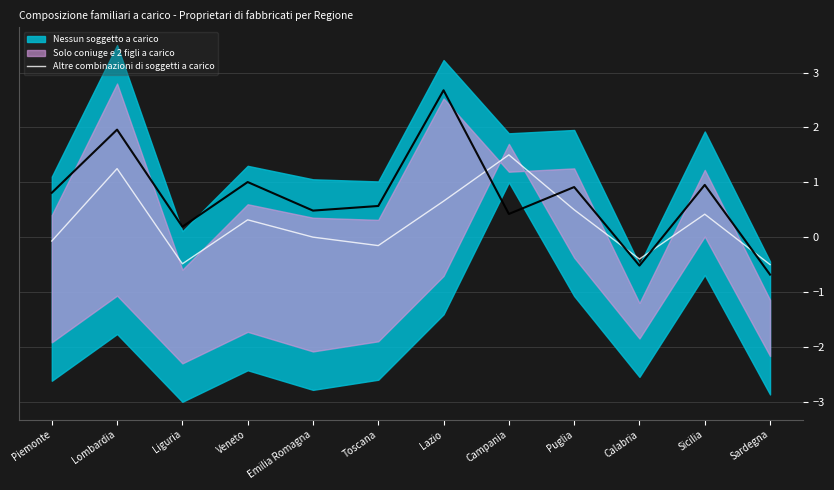

Reading left to right, what are all the values shown in this chart?

-0.1	1.2	-0.5	0.3	0.0	-0.2	0.7	1.5	0.5	-0.4	0.4	-0.5